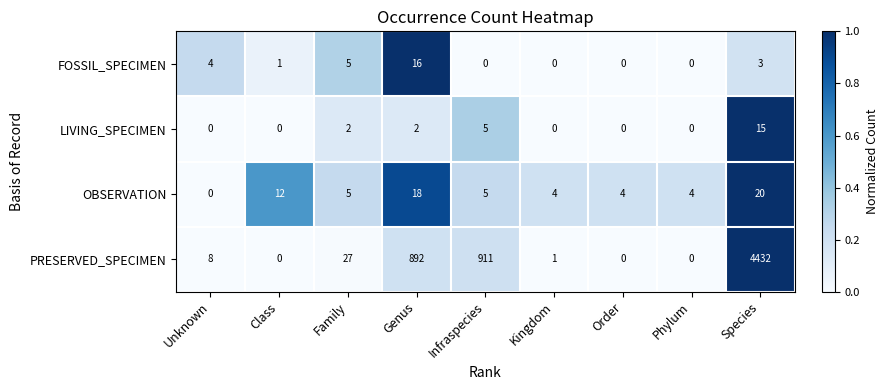

At which label is LIVING_SPECIMEN closest to 7?

Infraspecies